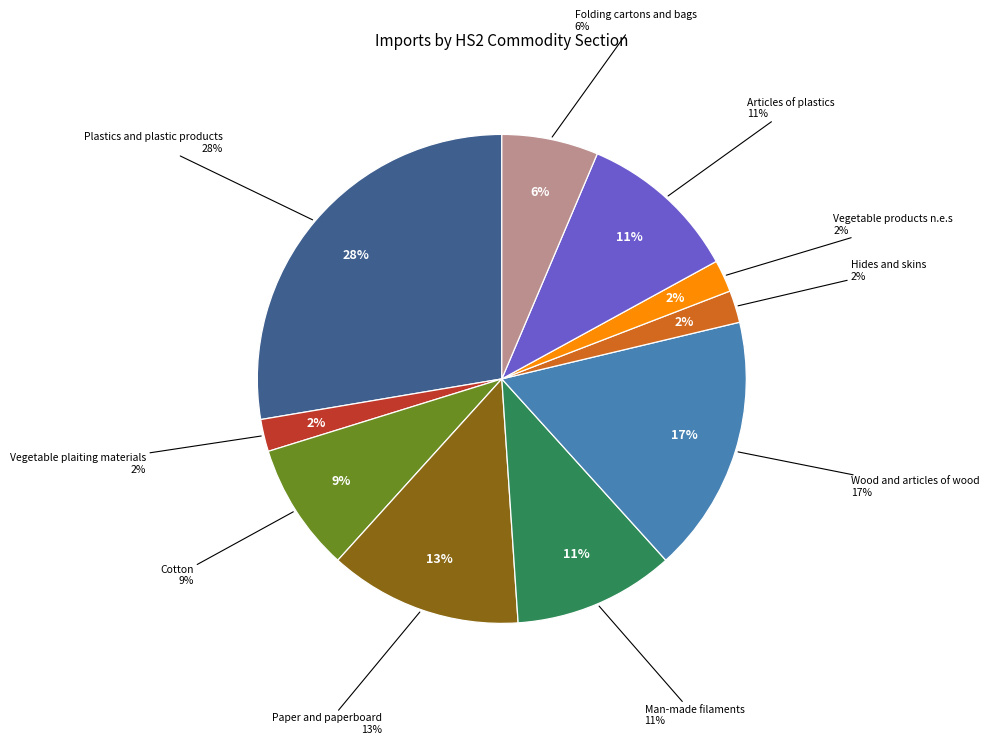

What is the smallest slice in the pie chart?

Vegetable plaiting materials